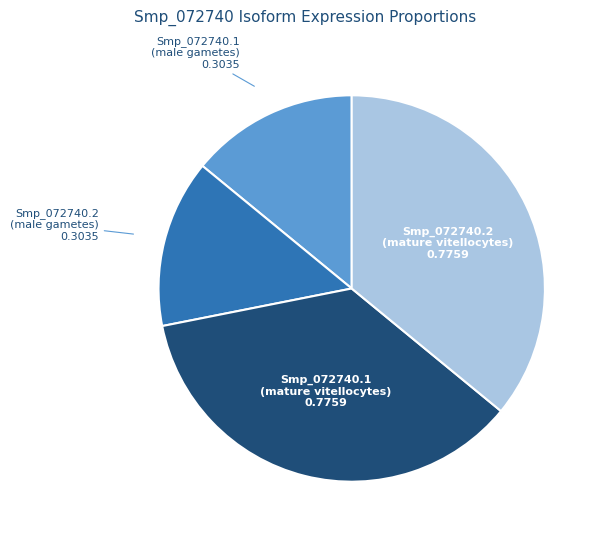

Do Smp_072740.2 (mature vitellocytes) and Smp_072740.1 (mature vitellocytes) together represent more than half of the pie?

Yes